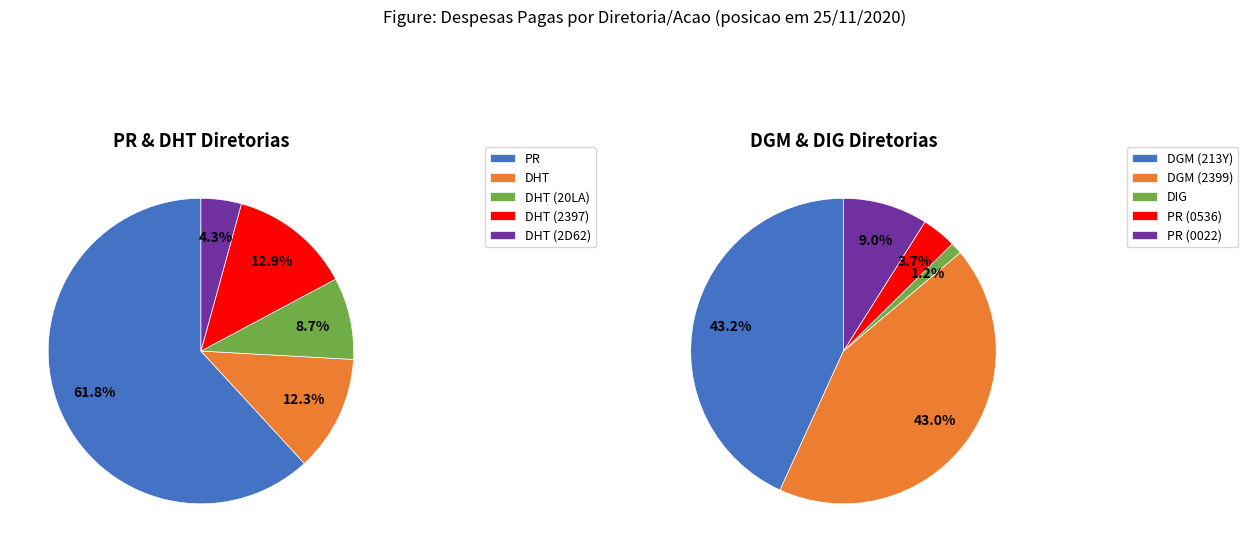

The DHT slice represents 21% of the pie. True or false?

False